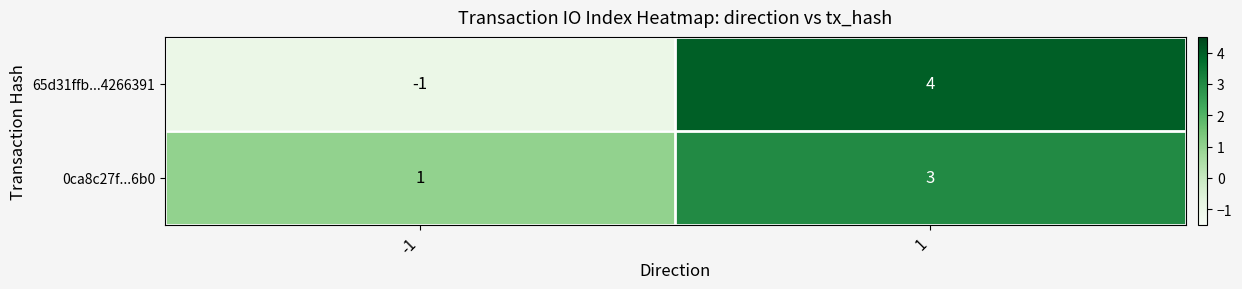

Reading left to right, list all the values displayed in this chart.

65d31ffb...4266391: -1	4
0ca8c27f...6b0: 1	3